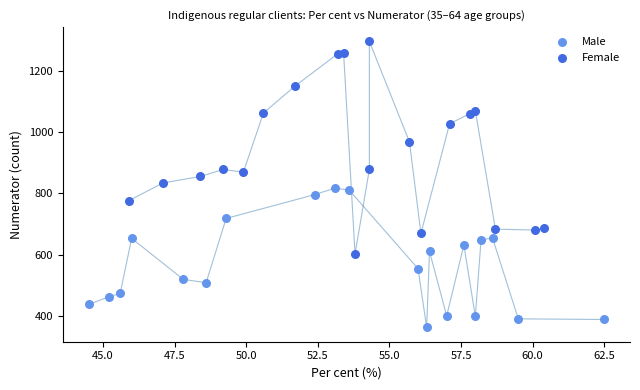

Which series contains the lowest Y value?

Male